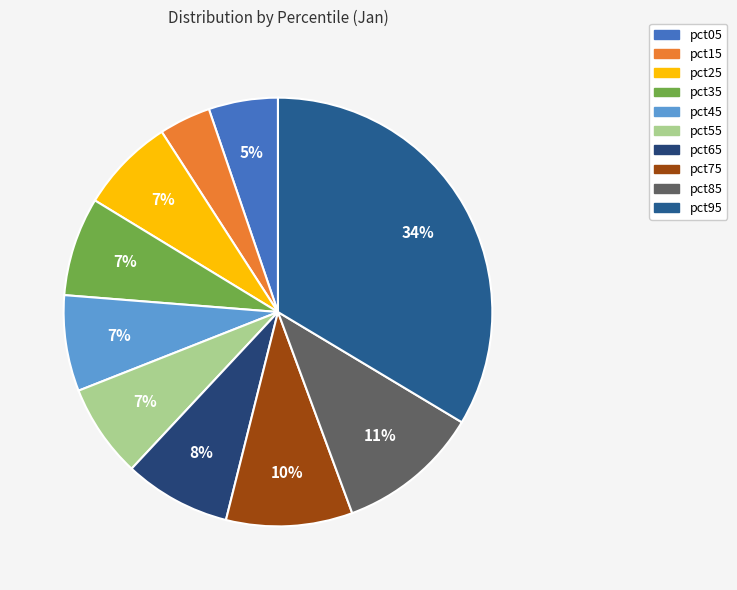

How many slices are in this pie chart?

10